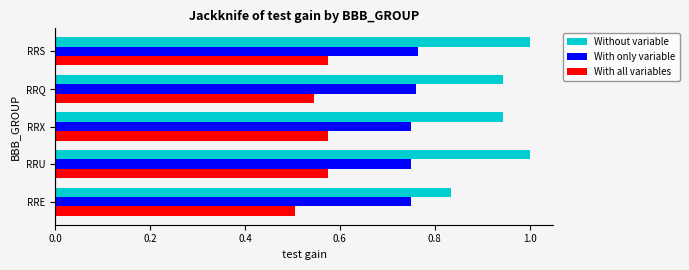

The value of With only variable at RRS is 1.2. True or false?

False